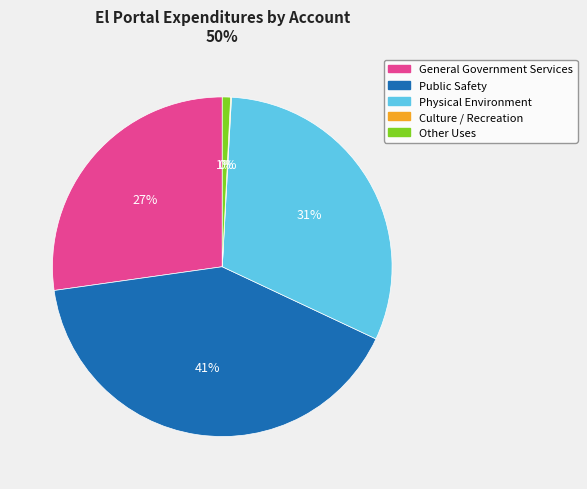

True or false: Physical Environment accounts for 31% of the total.

True